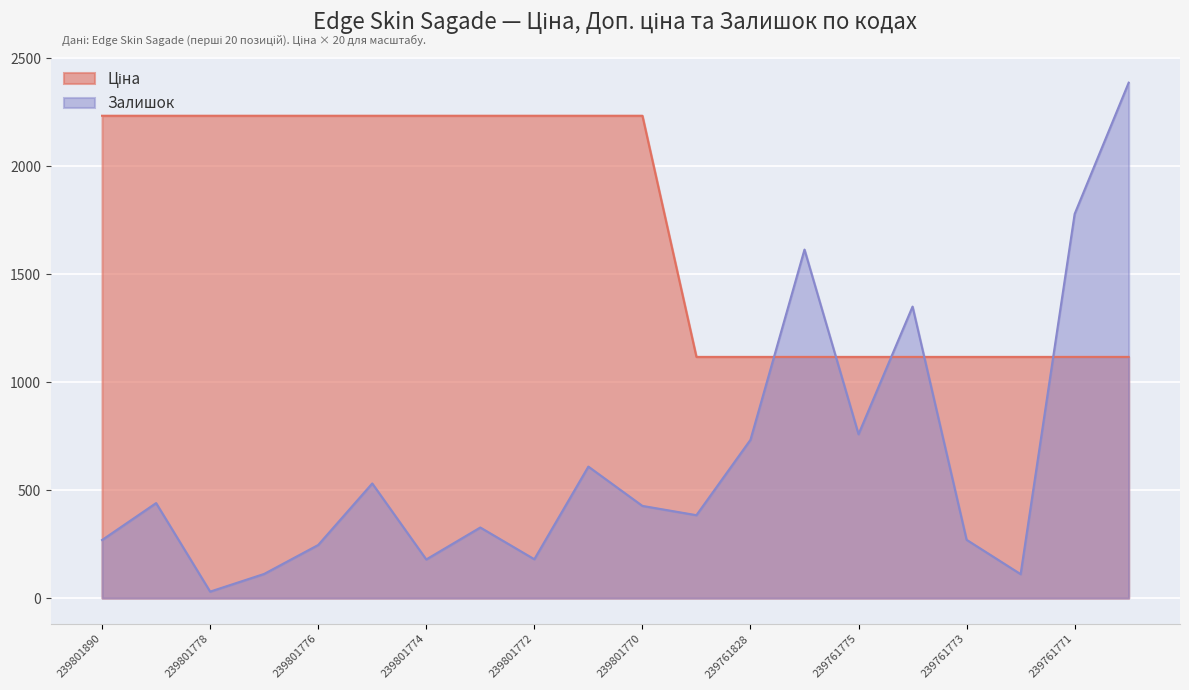

Reading right to left, extract all data points from this chart.

Ціна: 239761770=1117.0	239761771=1117.0	239761772=1117.0	239761773=1117.0	239761774=1117.0	239761775=1117.0	239761777=1117.0	239761828=1117.0	239761890=1117.0	239801770=2233.8	239801771=2233.8	239801772=2233.8	239801773=2233.8	239801774=2233.8	239801775=2233.8	239801776=2233.8	239801777=2233.8	239801778=2233.8	239801828=2233.8	239801890=2233.8
Залишок: 239761770=2387.0	239761771=1779.0	239761772=111.0	239761773=270.0	239761774=1350.0	239761775=759.0	239761777=1614.0	239761828=733.0	239761890=384.0	239801770=427.0	239801771=609.0	239801772=180.0	239801773=327.0	239801774=179.0	239801775=531.0	239801776=246.0	239801777=112.0	239801778=30.0	239801828=440.0	239801890=269.0